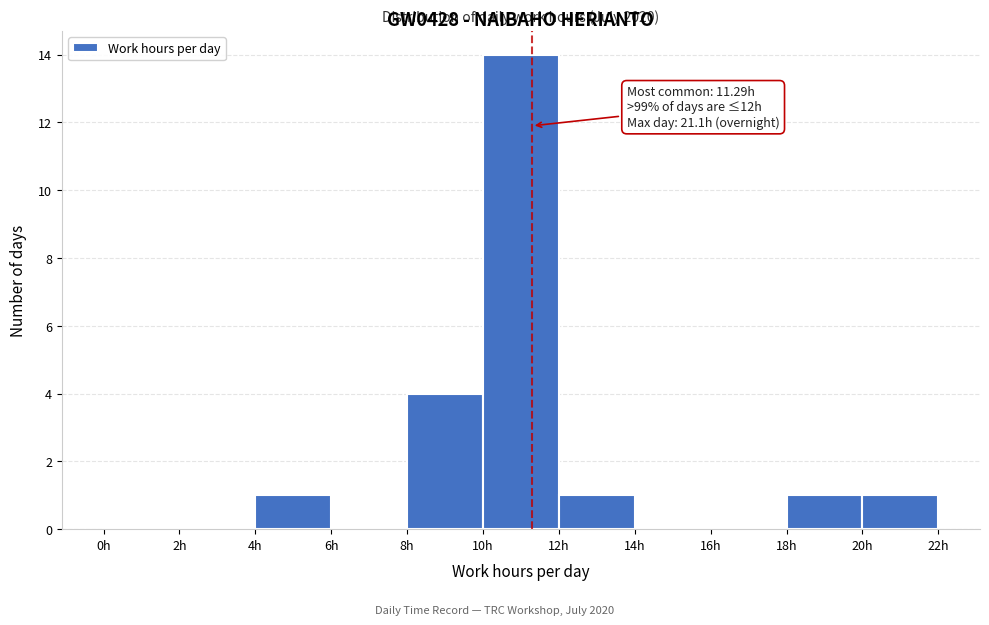

Which range on the x-axis has the tallest bar?

10 to 12